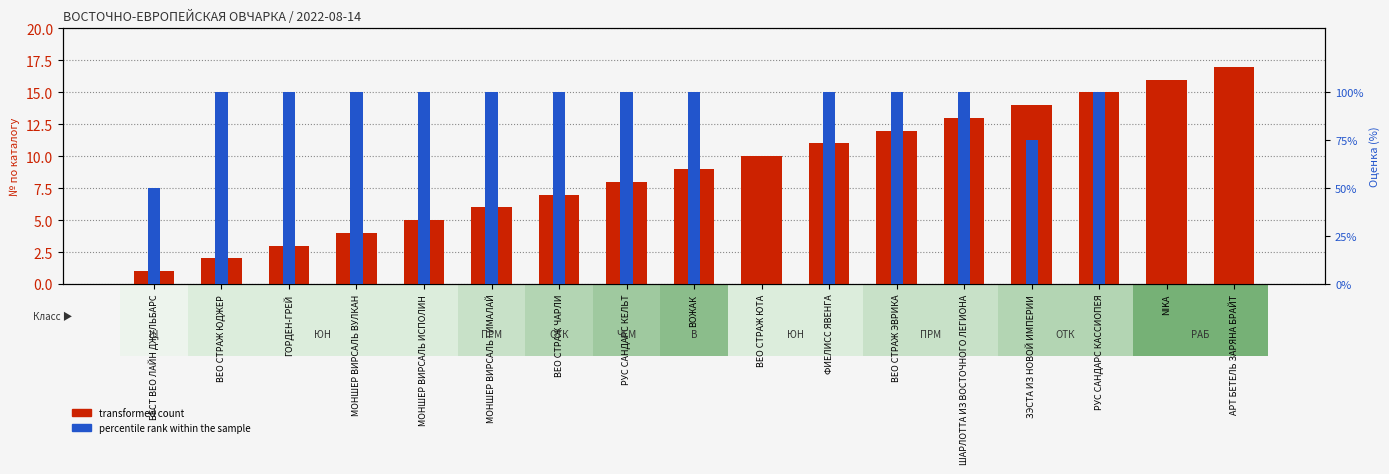

Which has a higher value, АРТ БЕТЕЛЬ ЗАРЯНА БРАЙТ or ВЕО СТРАЖ ЧАРЛИ?

АРТ БЕТЕЛЬ ЗАРЯНА БРАЙТ